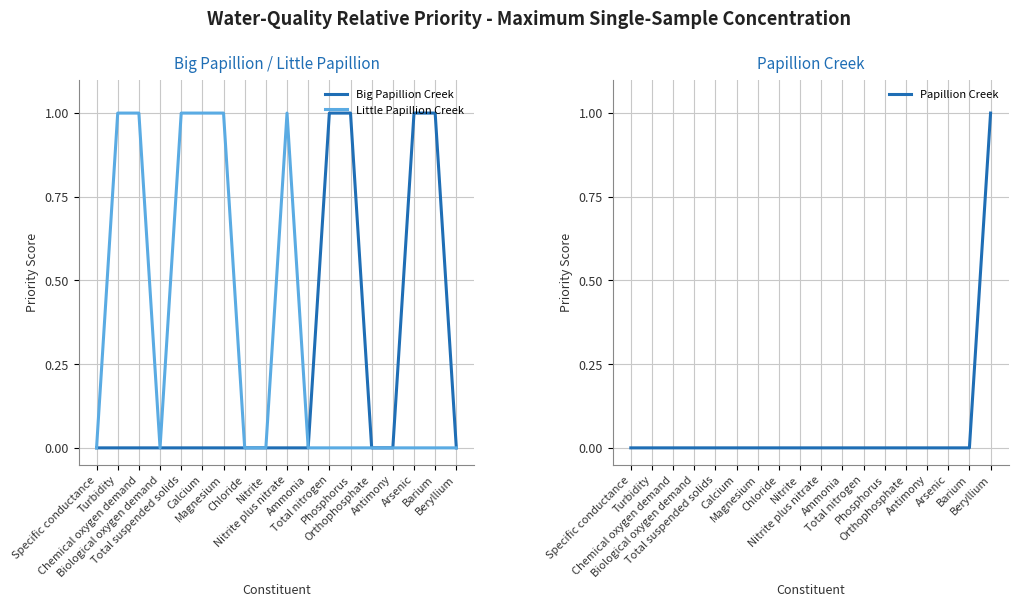

At Calcium, list the series in order from largest to smallest.

Little Papillion Creek, Big Papillion Creek, Papillion Creek